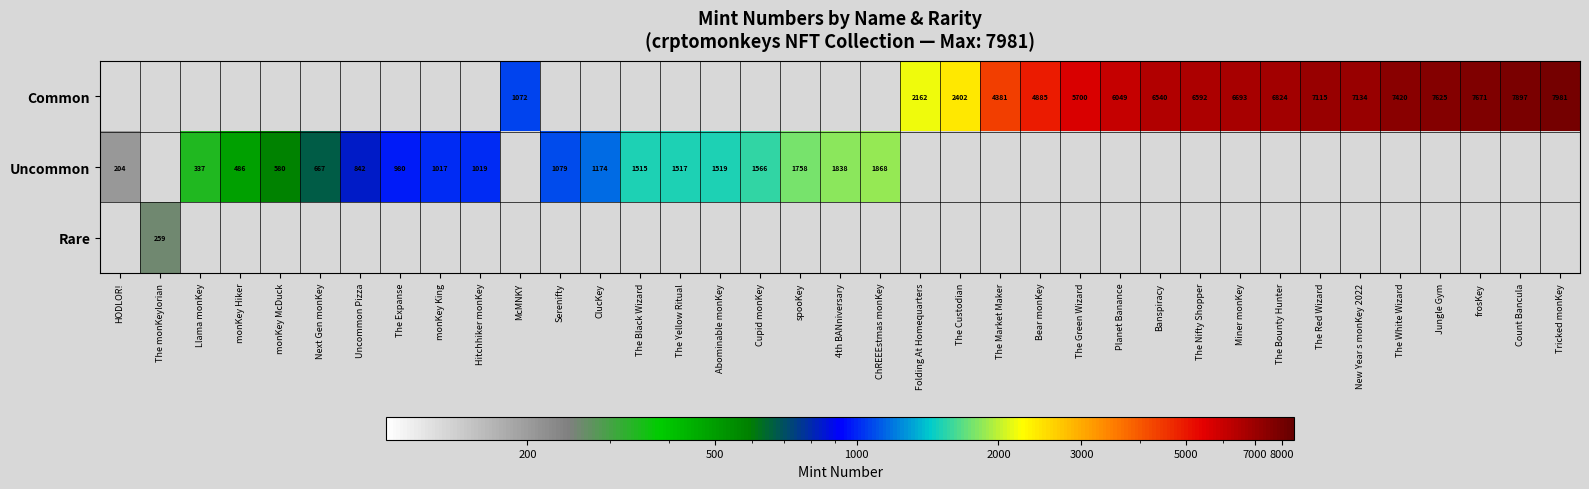

Count the number of data series in this chart.

3